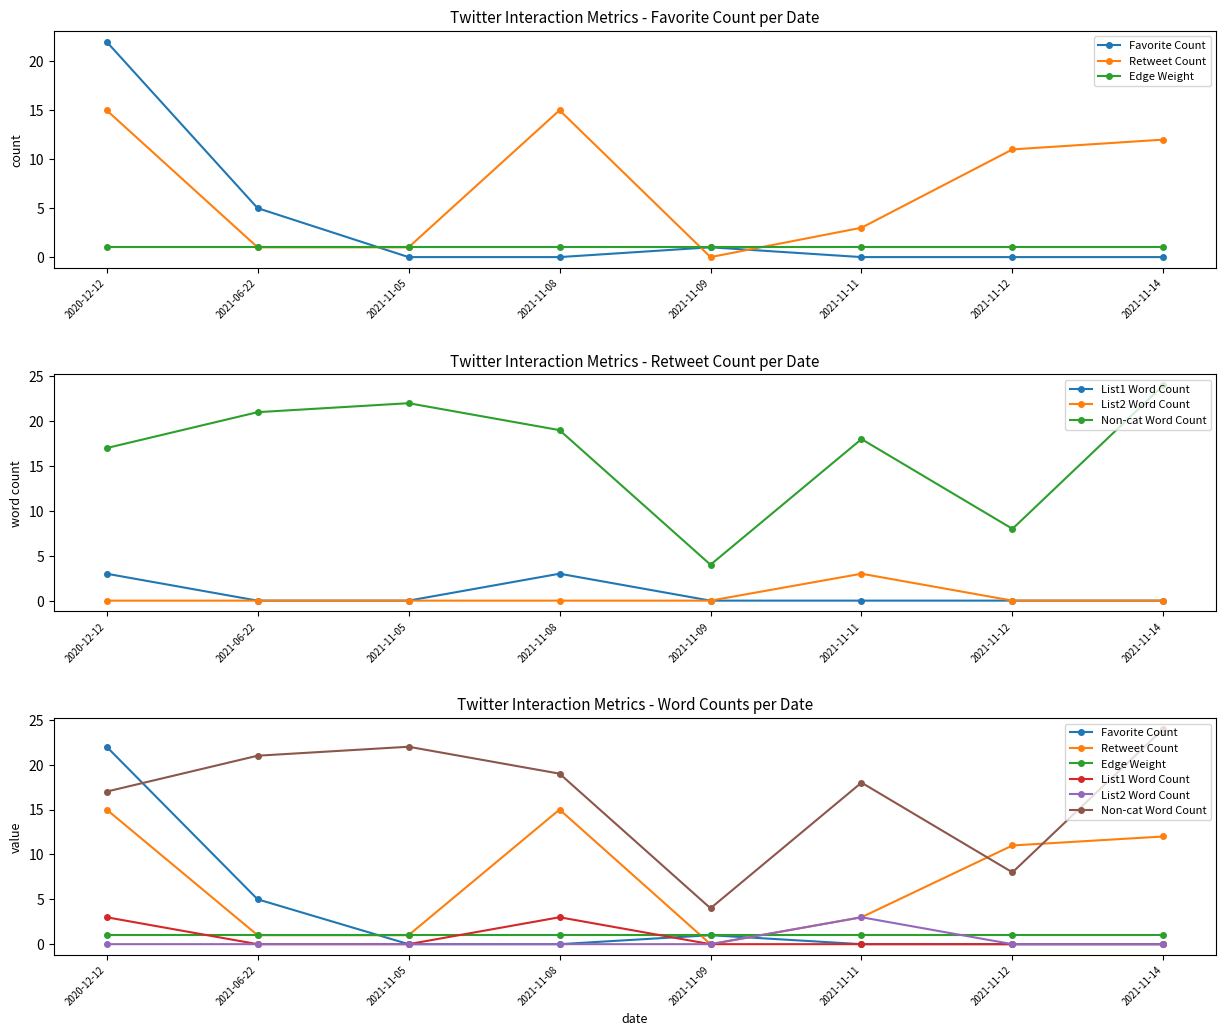

Count the number of categories in the chart.

8